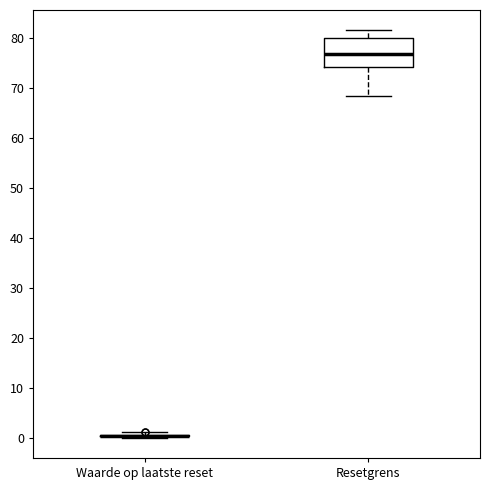

Reading left to right, transcribe this box plot: for each box, give where its median line is, the range the box spans, and where its two whiskers end, as read against the y-axis. The values are not printed on the chart, so give them approximately, as read against the axis.

Waarde op laatste reset: box collapsed to a line at 0, whiskers 0 to 1
Resetgrens: median 77, box 74 to 80, whiskers 69 to 82